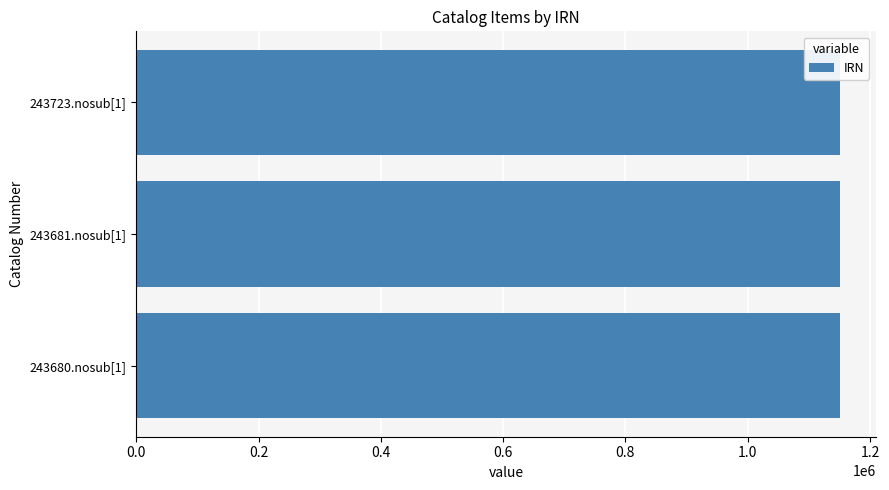

What is the sum of all values?

3452183